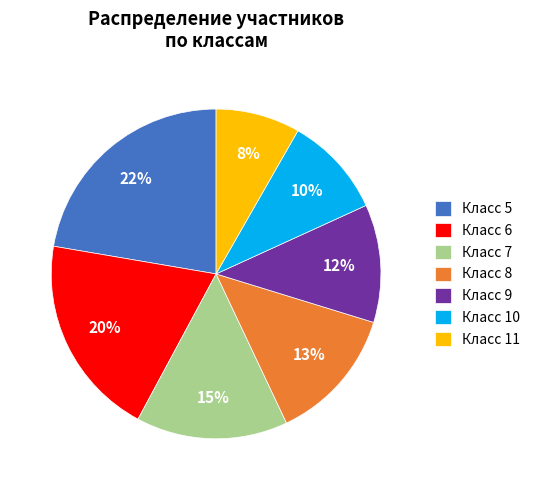

The Класс 10 slice represents 10% of the pie. True or false?

True